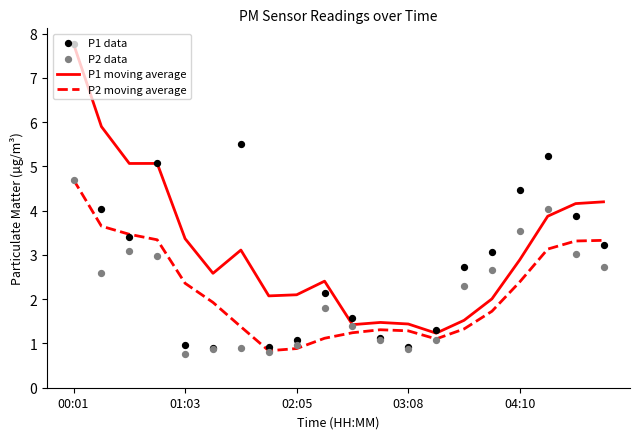

What are all the series names shown in the legend?

P1 moving average, P2 moving average, P1 data, P2 data